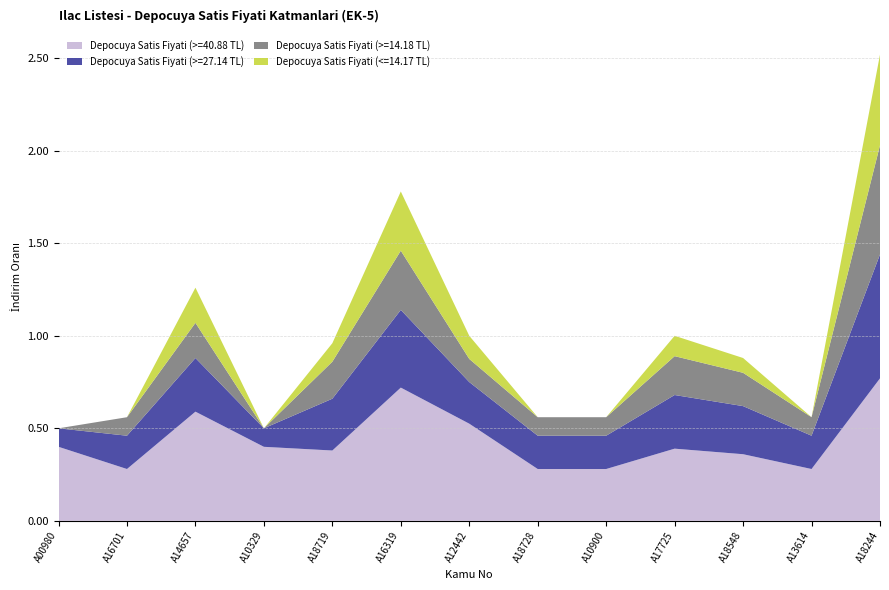

Reading left to right, list all the values displayed in this chart.

Depocuya Satis Fiyati (>=40.88 TL): 0.4	0.3	0.6	0.4	0.4	0.7	0.5	0.3	0.3	0.4	0.4	0.3	0.8
Depocuya Satis Fiyati (>=27.14 TL): 0.1	0.2	0.3	0.1	0.3	0.4	0.2	0.2	0.2	0.3	0.3	0.2	0.7
Depocuya Satis Fiyati (>=14.18 TL): 0.0	0.1	0.2	0.0	0.2	0.3	0.1	0.1	0.1	0.2	0.2	0.1	0.6
Depocuya Satis Fiyati (<=14.17 TL): 0.0	0.0	0.2	0.0	0.1	0.3	0.1	0.0	0.0	0.1	0.1	0.0	0.5